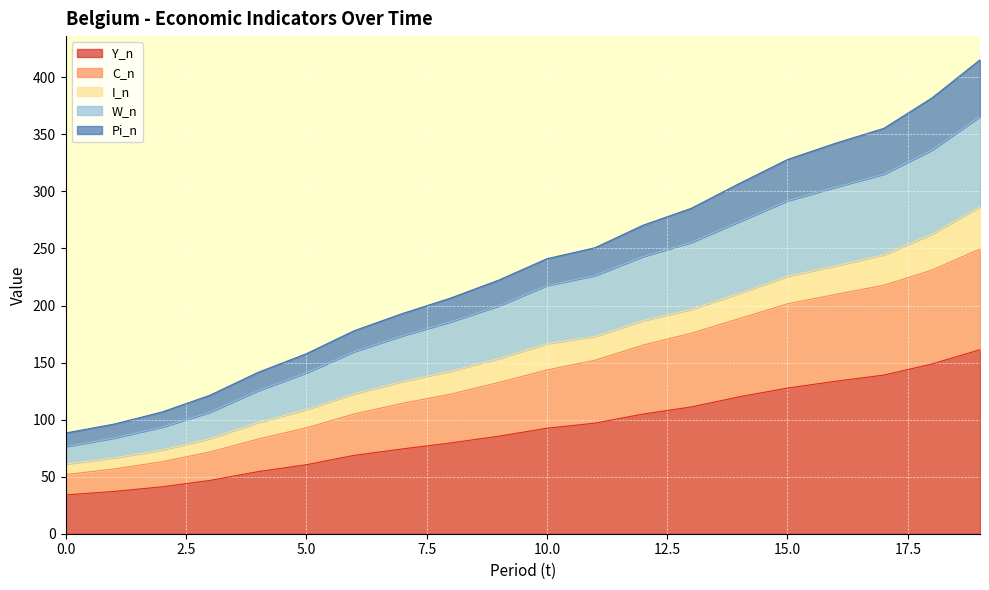

What is the value of the C_n point at the 6th from the left?

92.8